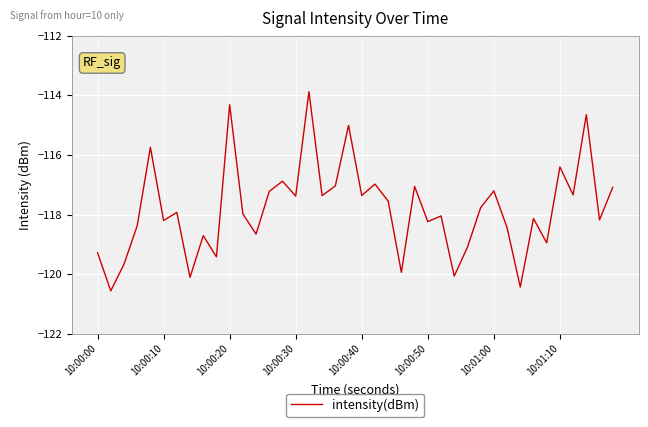

How many interior local peaks (higher than both neighbors) does the data have?

14